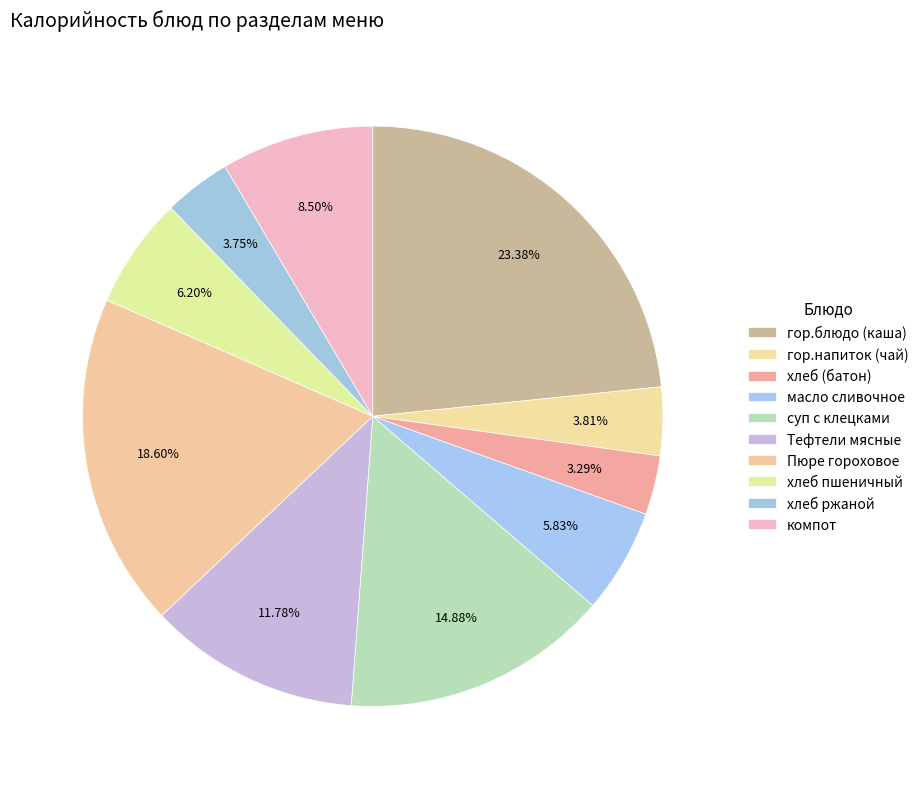

Does Тефтели мясные represent more than half of the total?

No